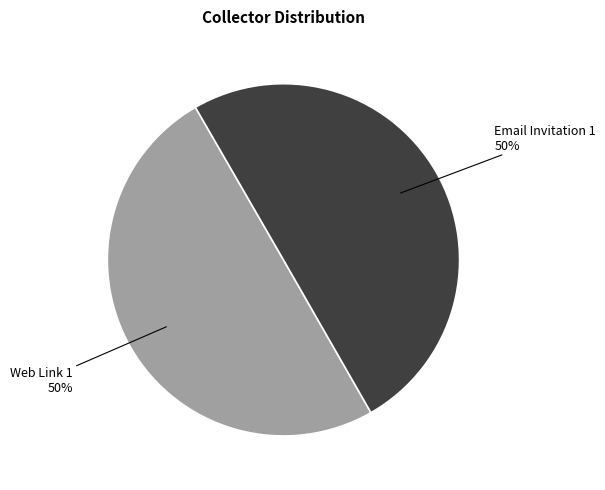

Is it true that Web Link 1 is 50% of the pie?

True